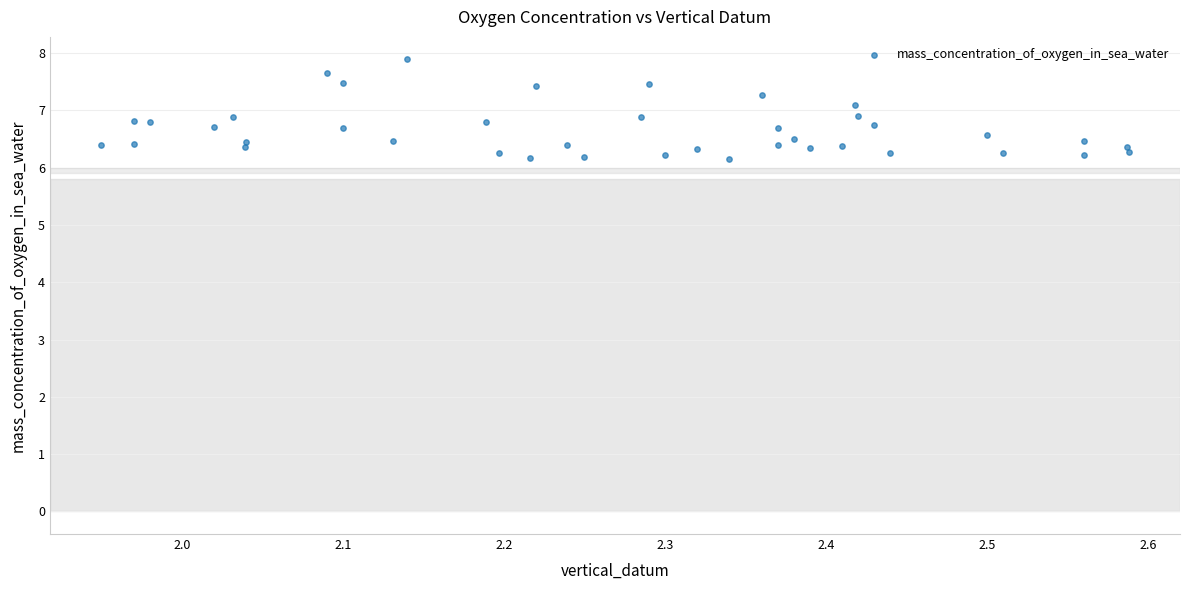

What is the range of X values (max minus min)?

0.6